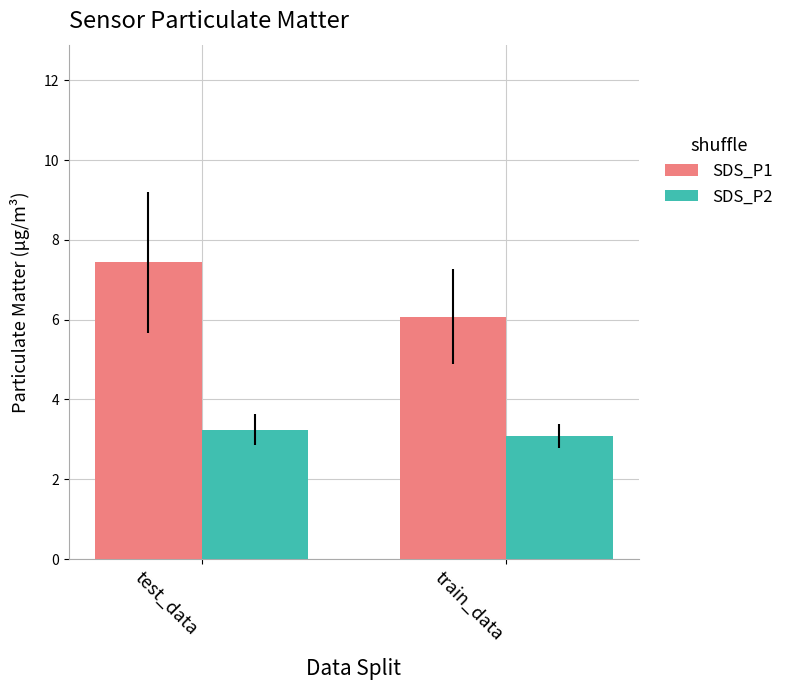

Is it true that SDS_P1 equals 7.4 at test_data?

True